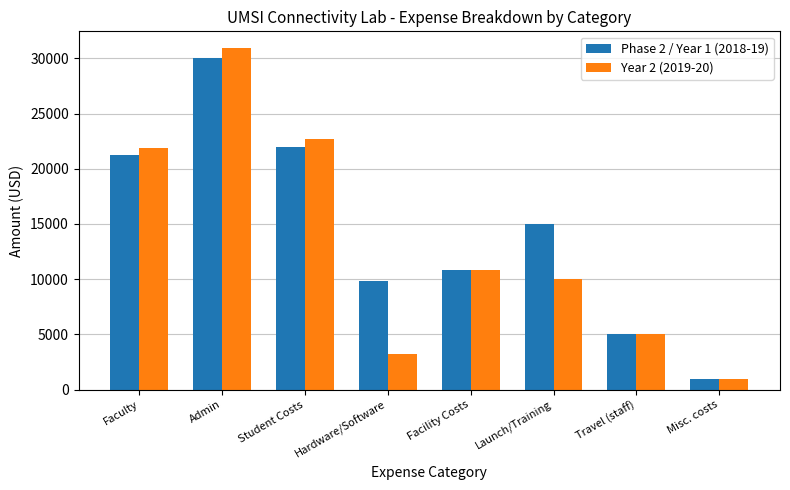

Rank the categories by Phase 2 / Year 1 (2018-19) value from highest to lowest.

Admin, Student Costs, Faculty, Launch/Training, Facility Costs, Hardware/Software, Travel (staff), Misc. costs